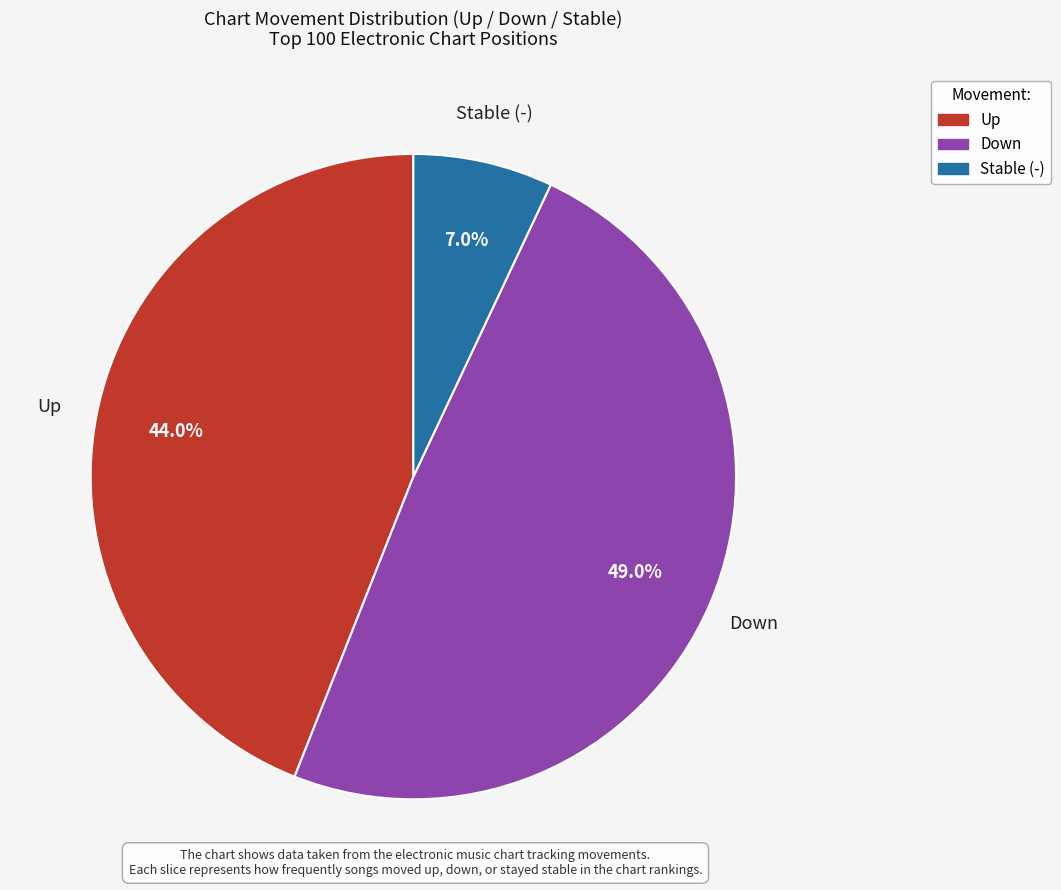

Is there any slice that represents more than half of the pie?

No